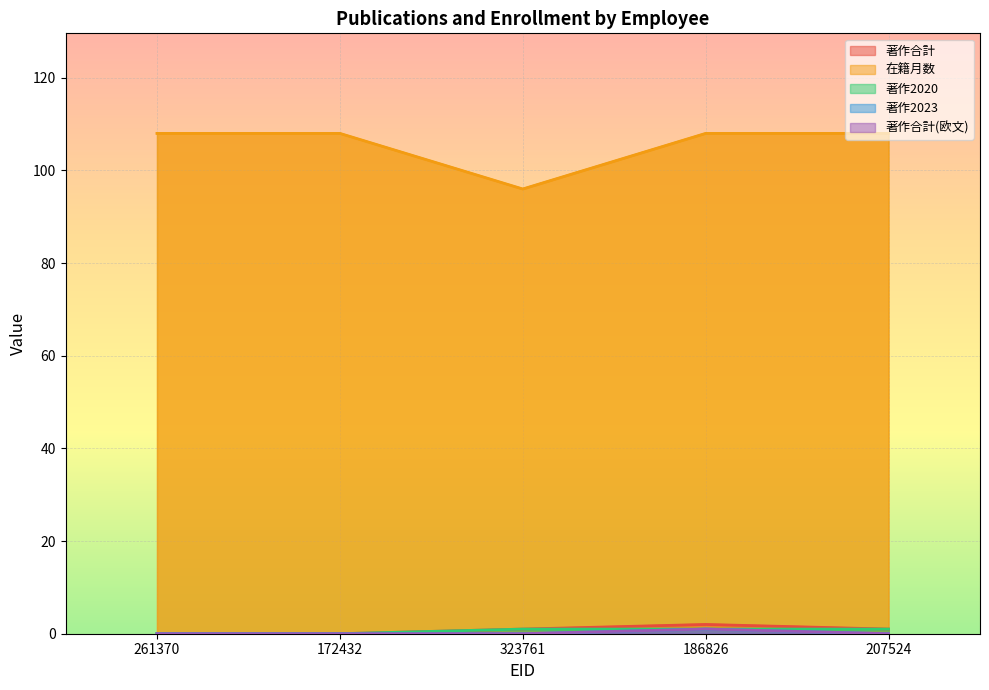

True or false: 著作2023 and 著作合計 cross at least once.

False